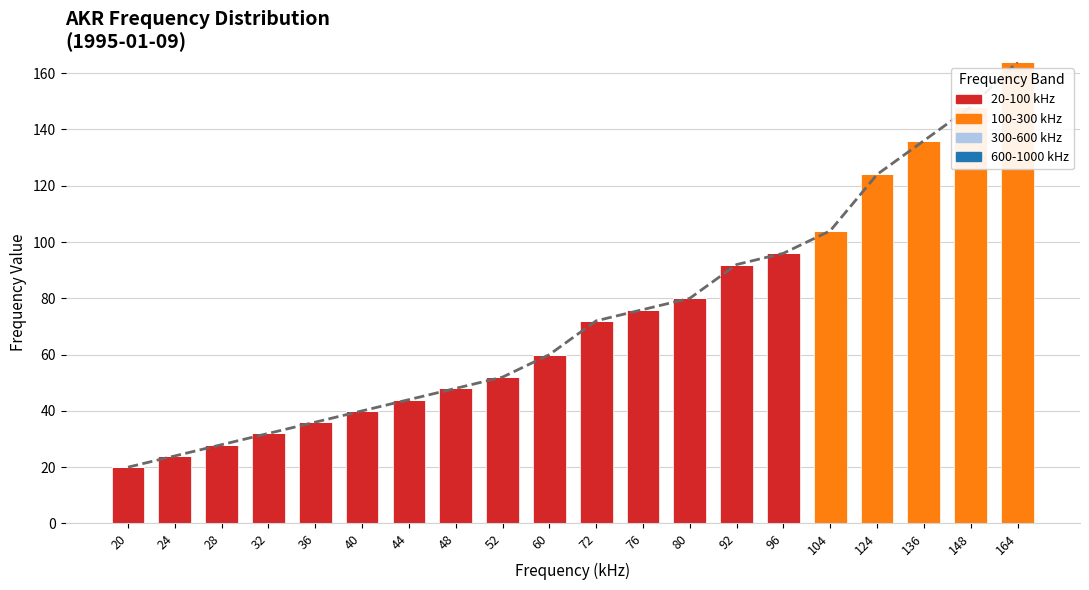

What is the sum of the 20-100 kHz values at 48 and 44?

92